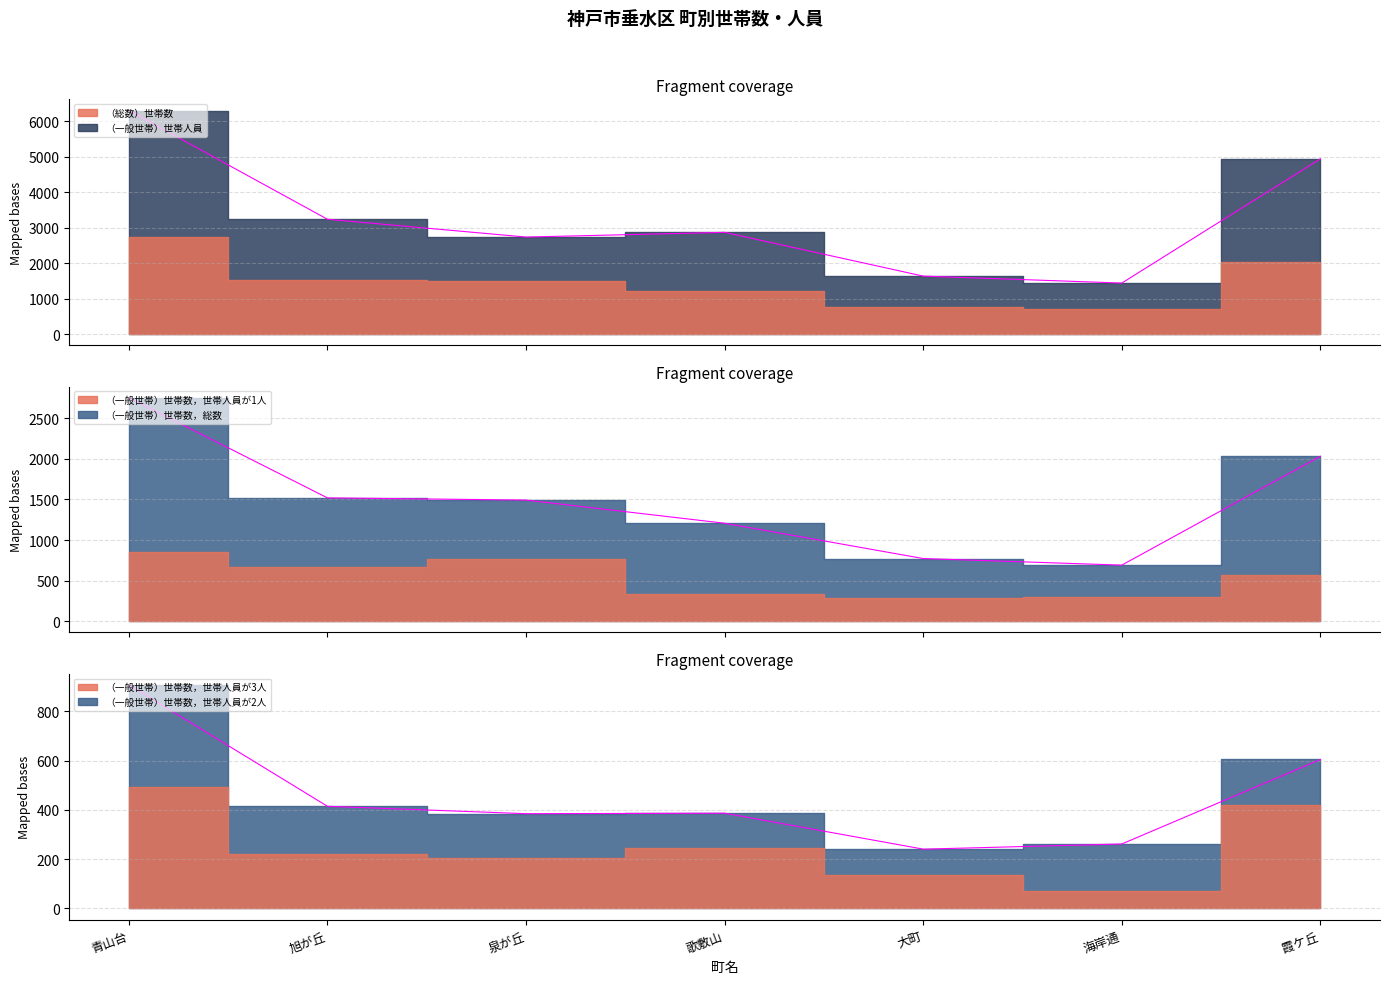

At which label does Termini_3 reach its peak?

青山台